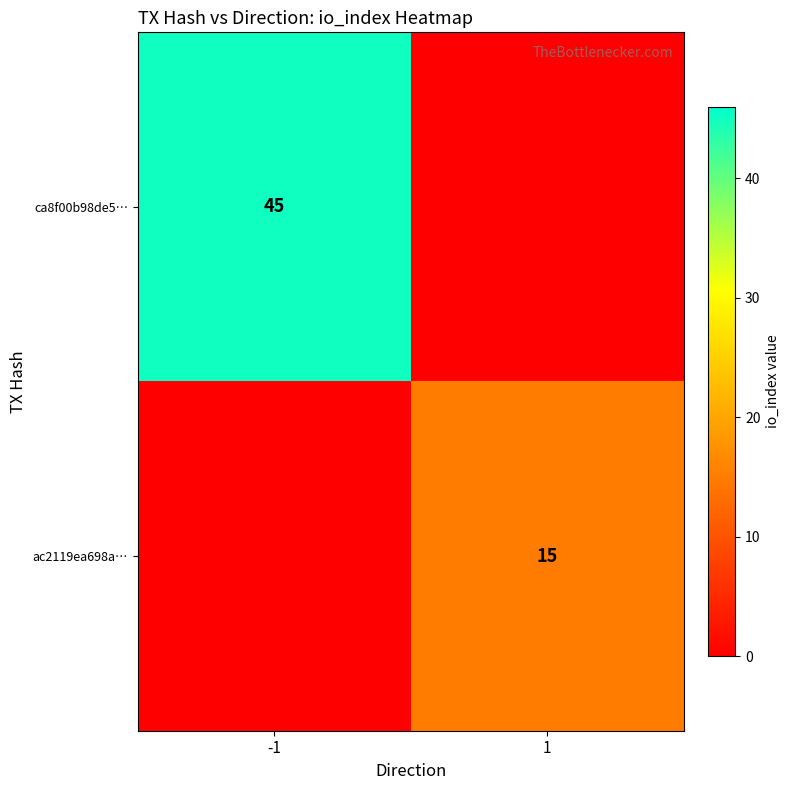

What is the sum of all ac2119ea698a… values?

15